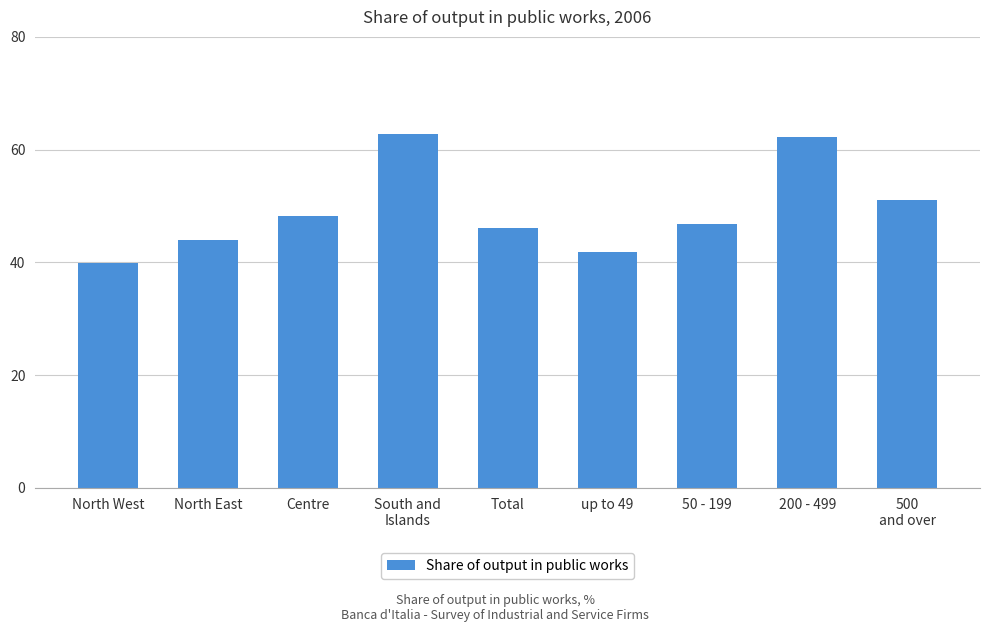

What is the value of the 2nd bar from the left?

44.0